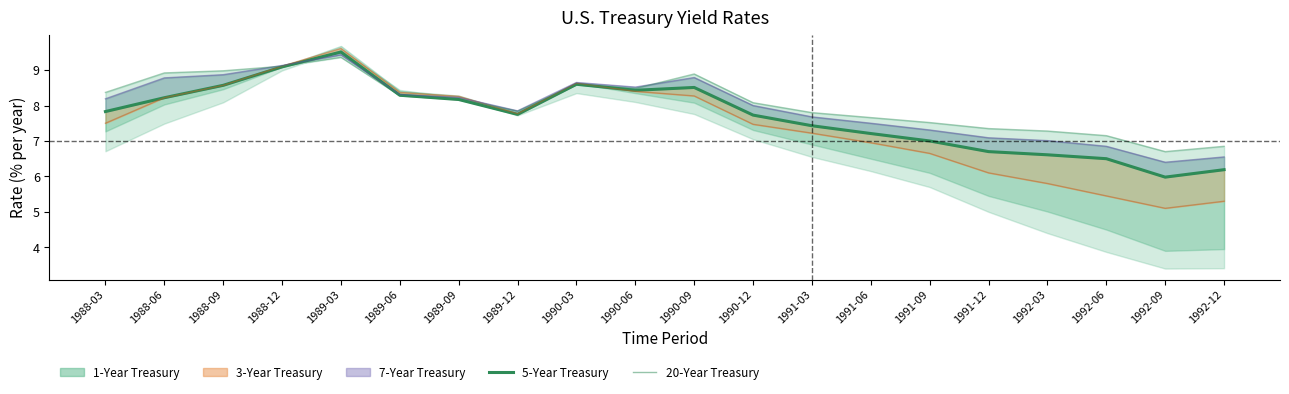

What is the approximate value of 5-Year Treasury at 1991-06?

7.2